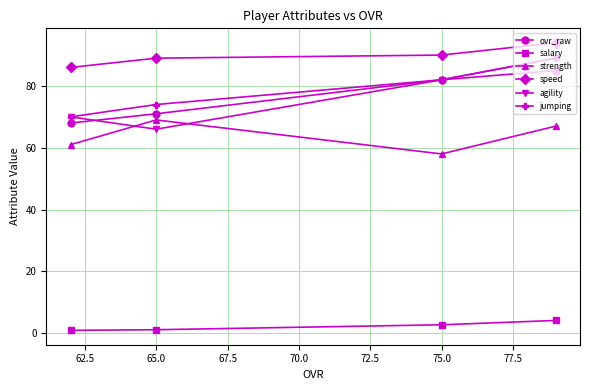

Which series has the widest spread of values?

agility